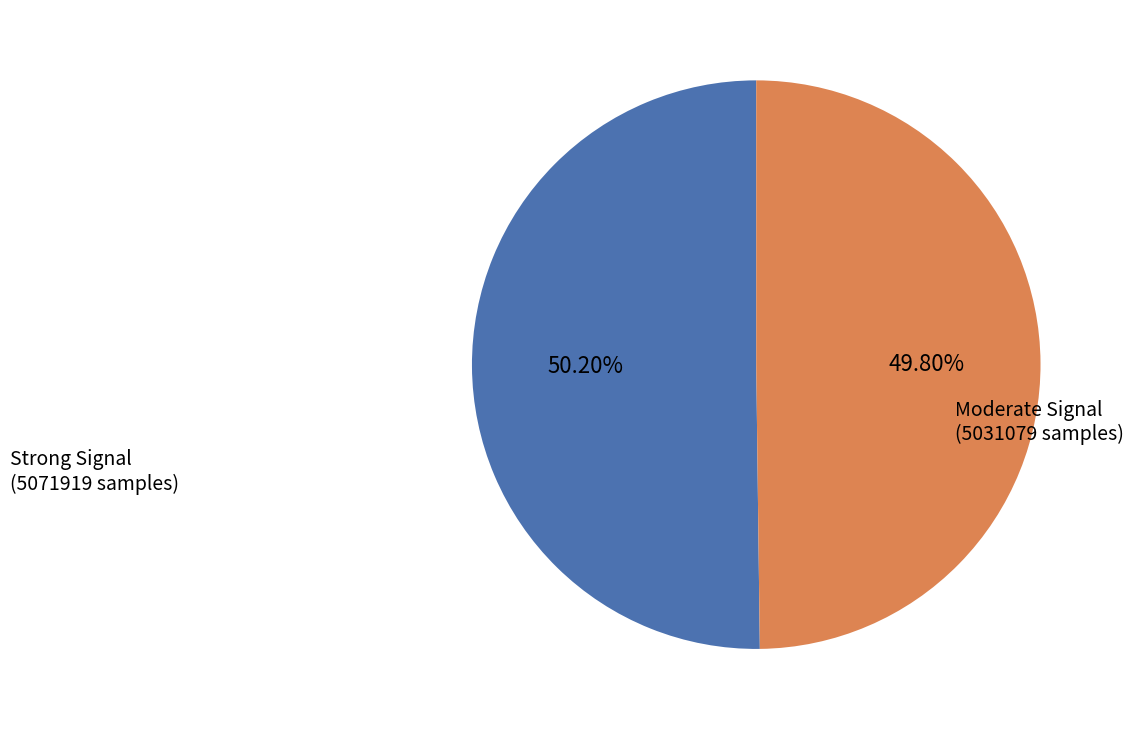

How many segments does this pie chart have?

2